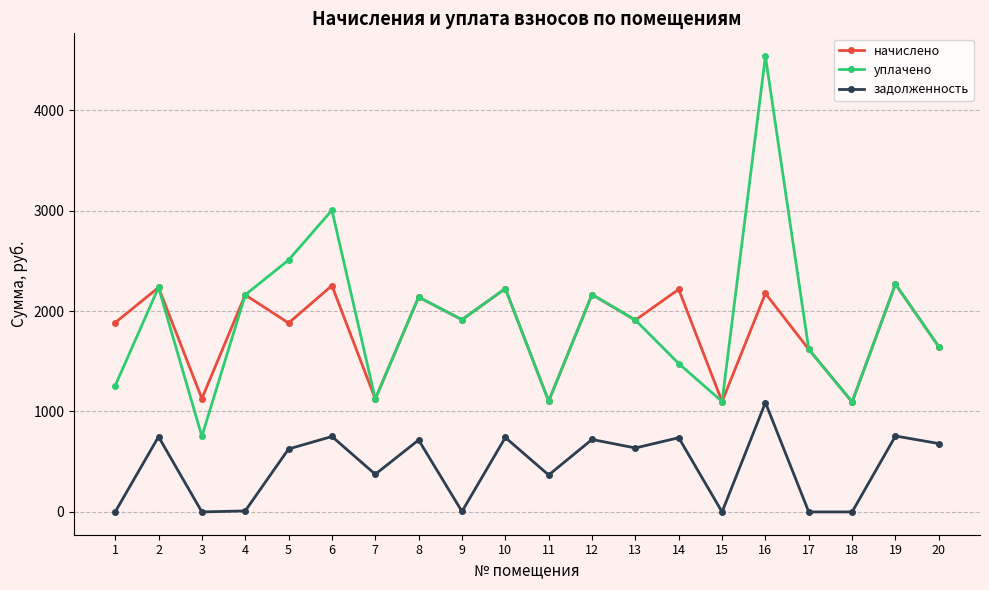

What is the value of the уплачено point at the 12th from the left?

2164.3